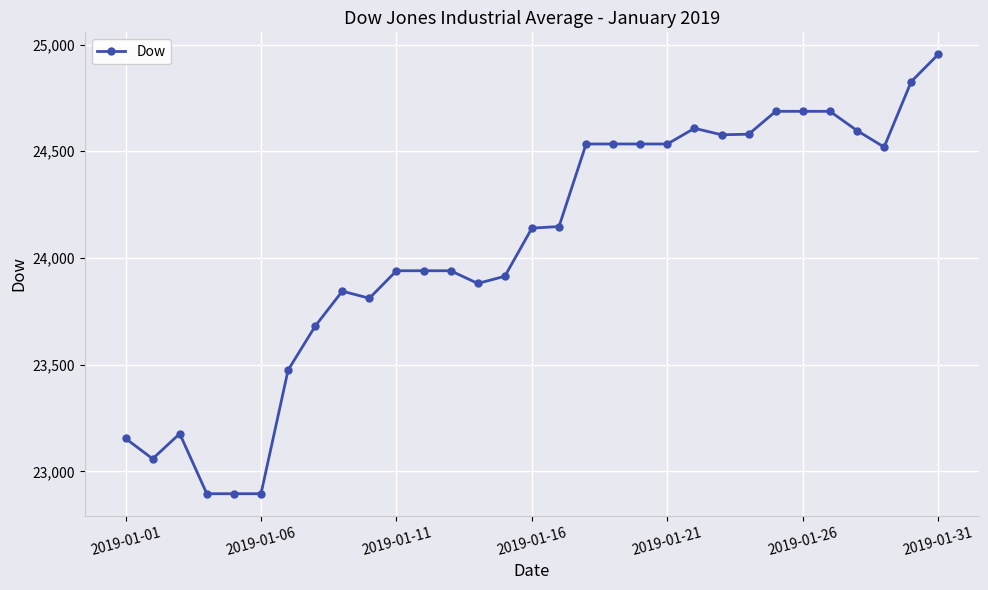

What is the average value?

24053.1